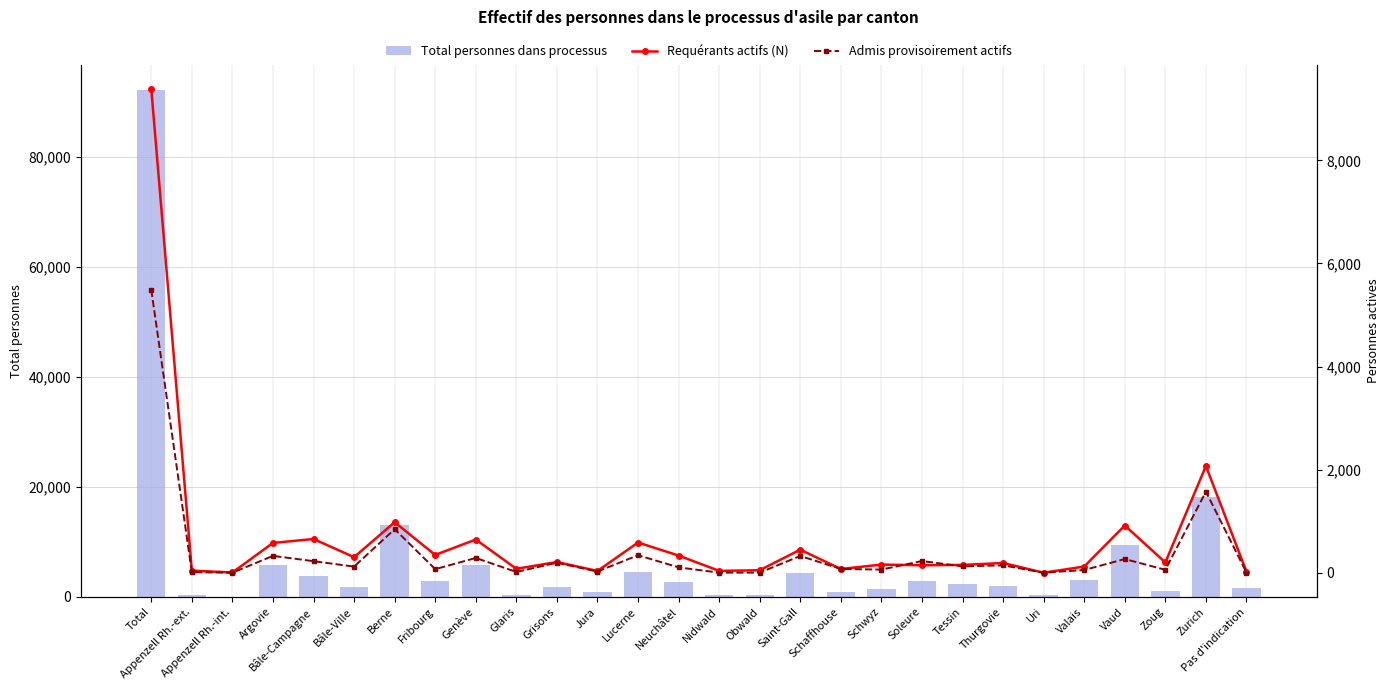

Which series has the largest range (max minus min)?

Total personnes dans processus